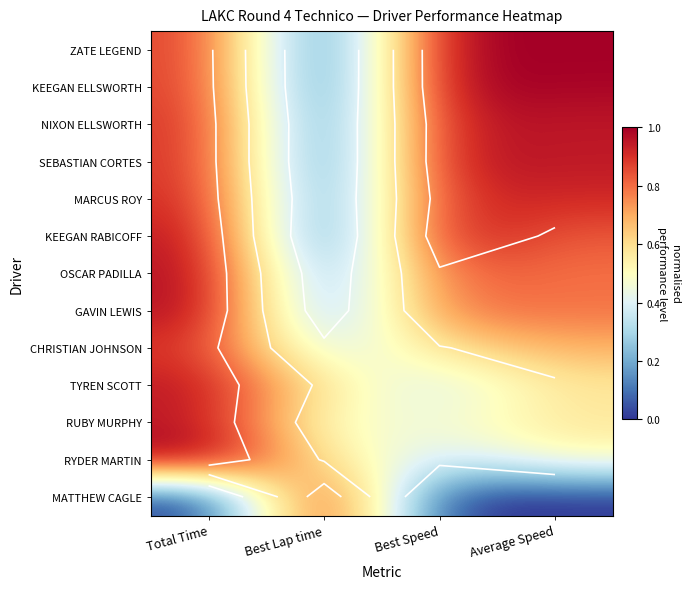

At how many categories does at least one series exceed 0?

4